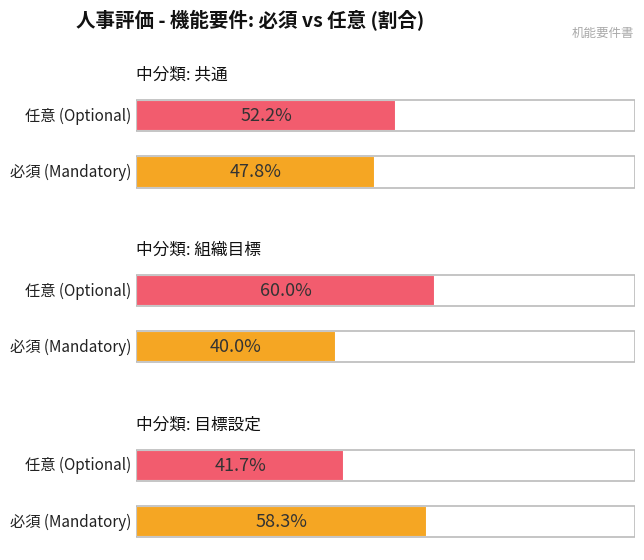

True or false: Average utilization has a value of 143.6 at 組織目標.

False